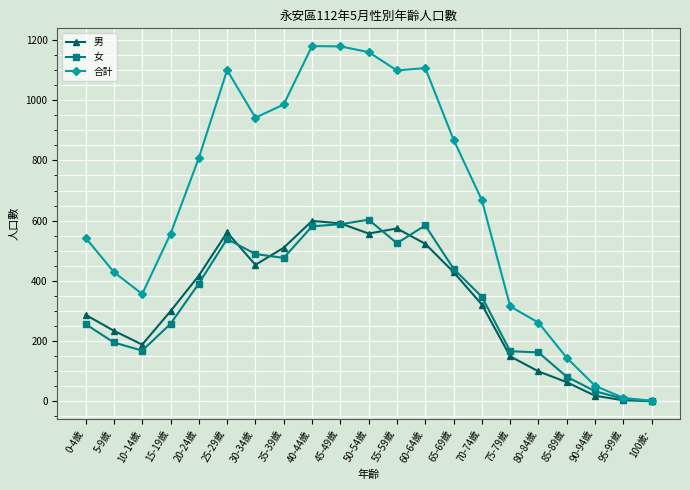

What is the sum of all 男 values?

6875